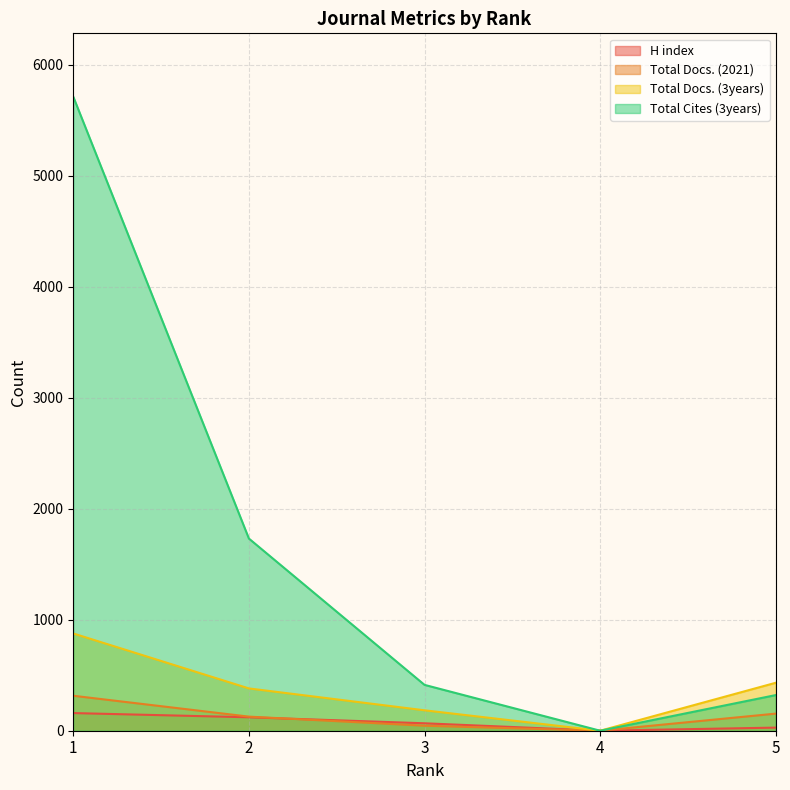

How many series are shown in this chart?

4